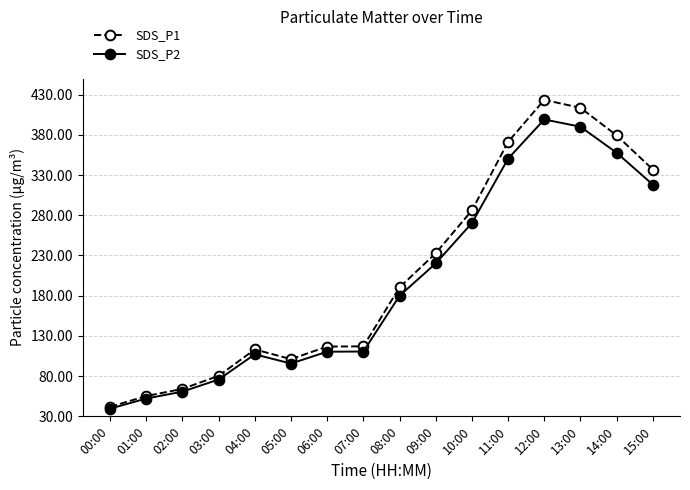

How many data points in SDS_P2 are less than 179?

8